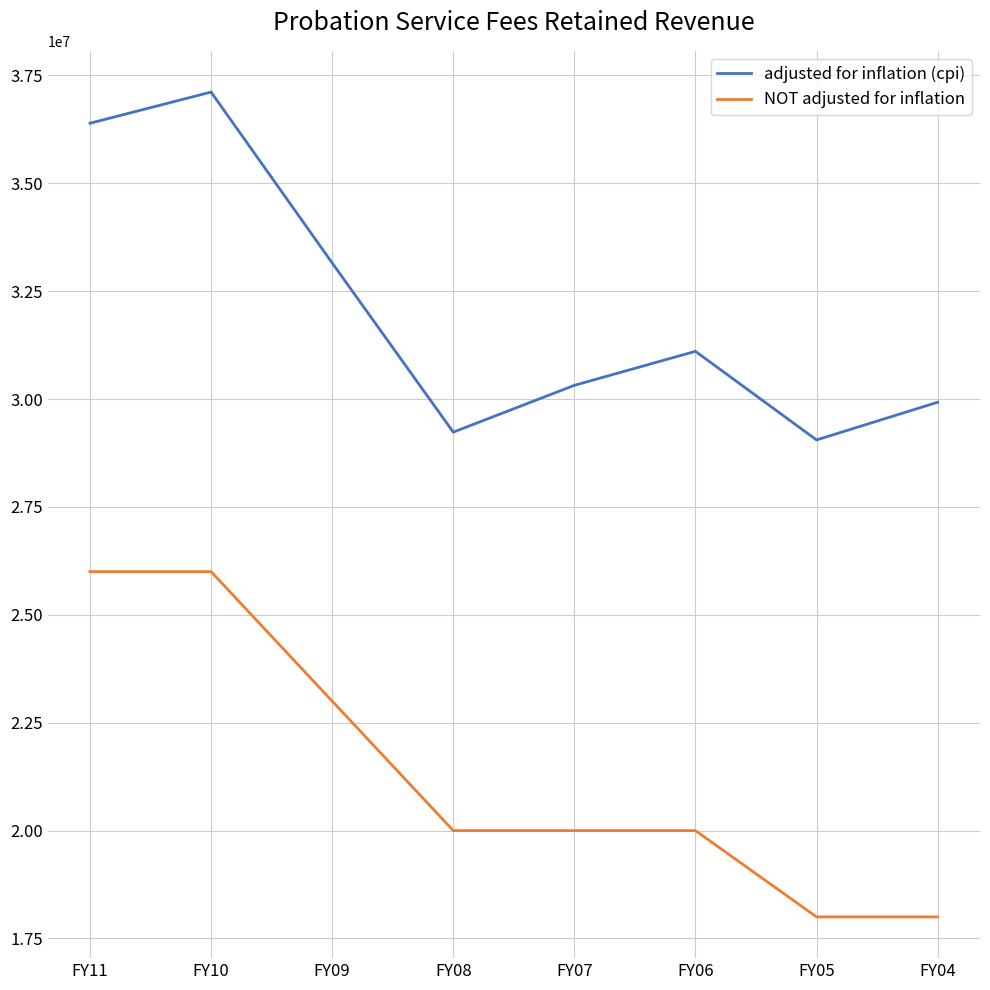

At which label is NOT adjusted for inflation closest to 22000000?

FY09